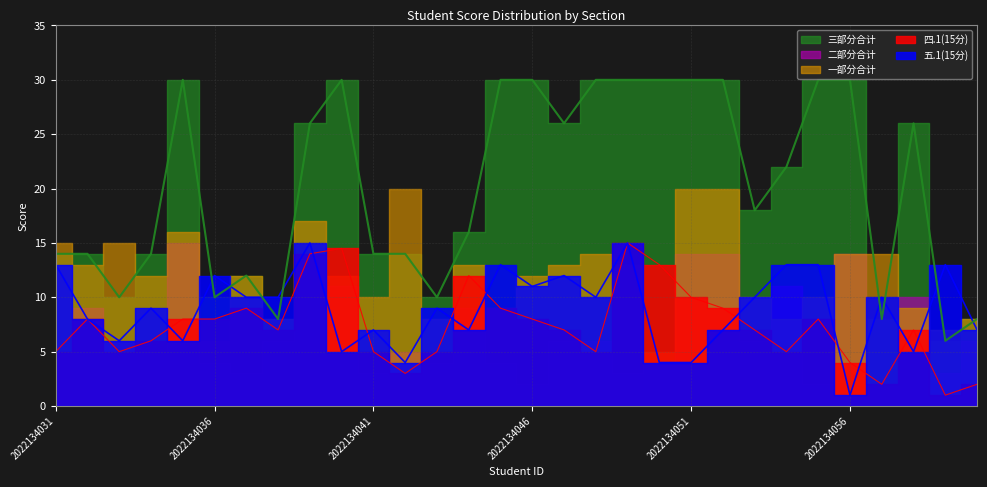

Count the number of categories in the chart.

30